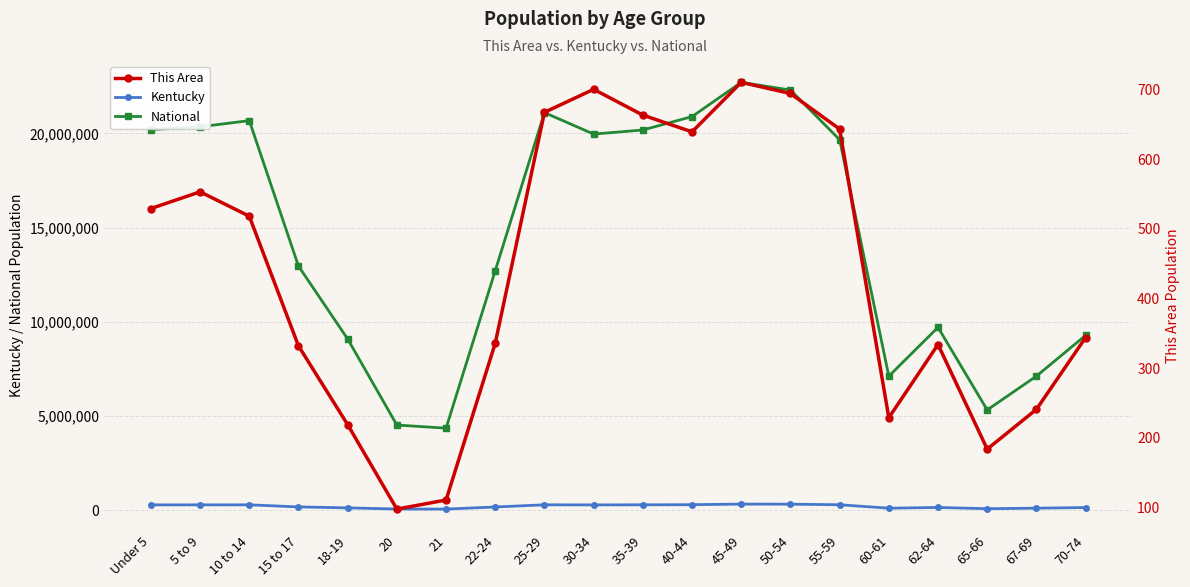

At which label does Kentucky first exceed 280920?

Under 5